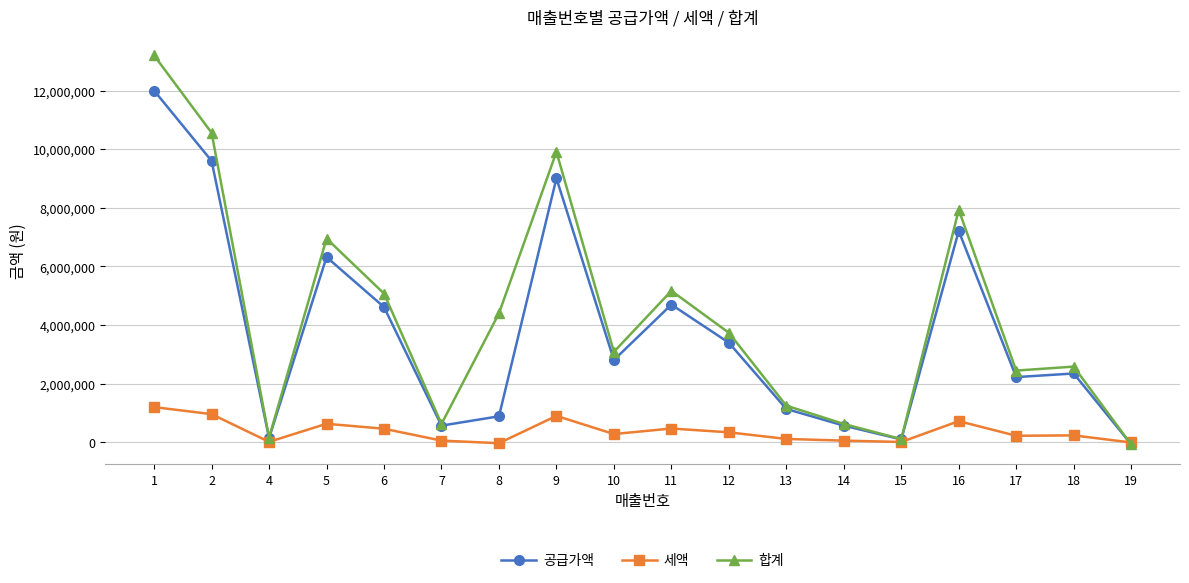

Is the value of 세액 at 15 greater than the value of 합계 at 14?

No